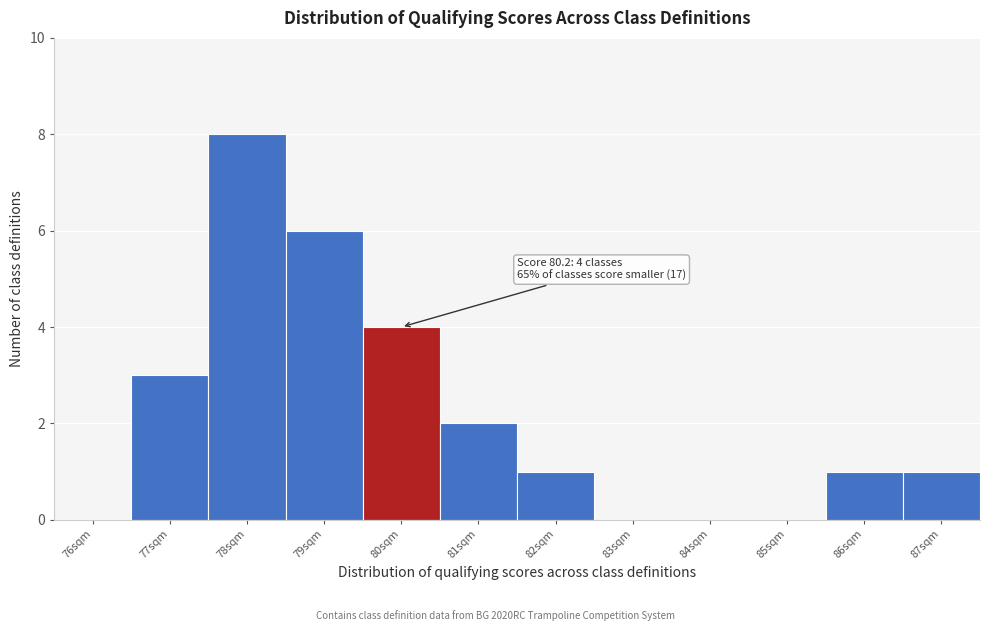

Reading right to left, list all the values displayed in this chart.

87sqm=1	86sqm=1	85sqm=0	84sqm=0	83sqm=0	82sqm=1	81sqm=2	80sqm=4	79sqm=6	78sqm=8	77sqm=3	76sqm=0